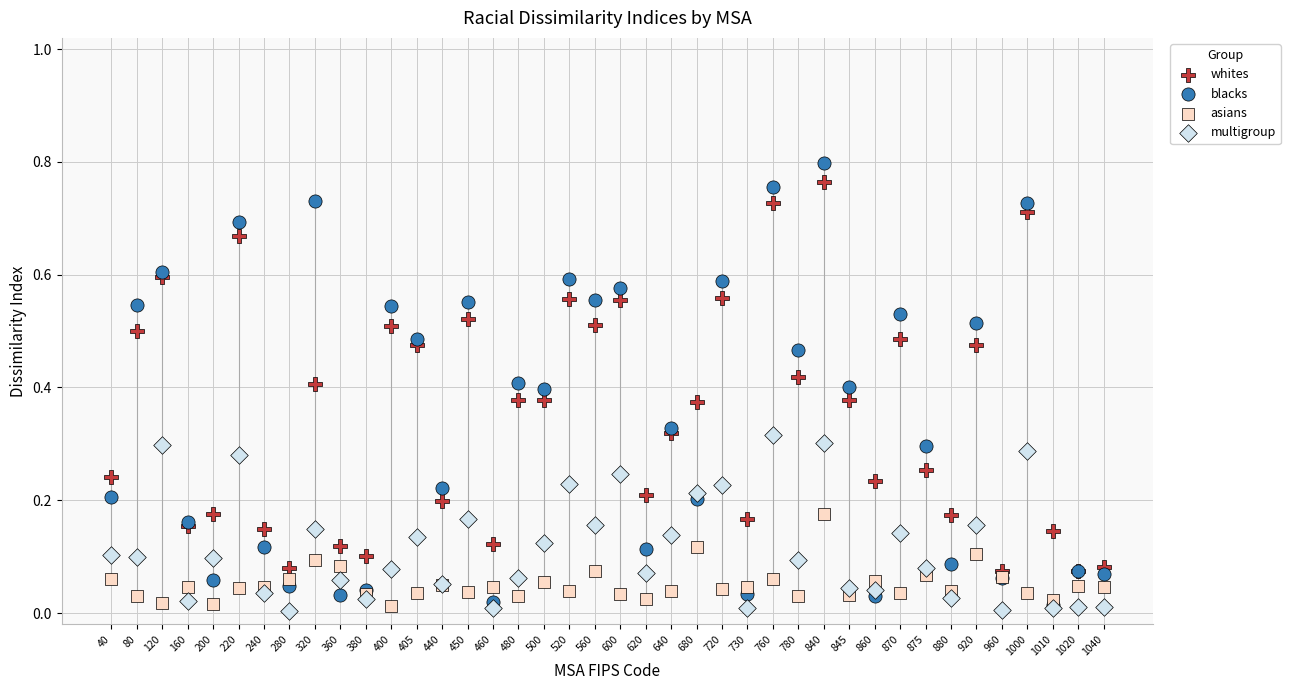

What are all the series names shown in the legend?

whites, blacks, asians, multigroup